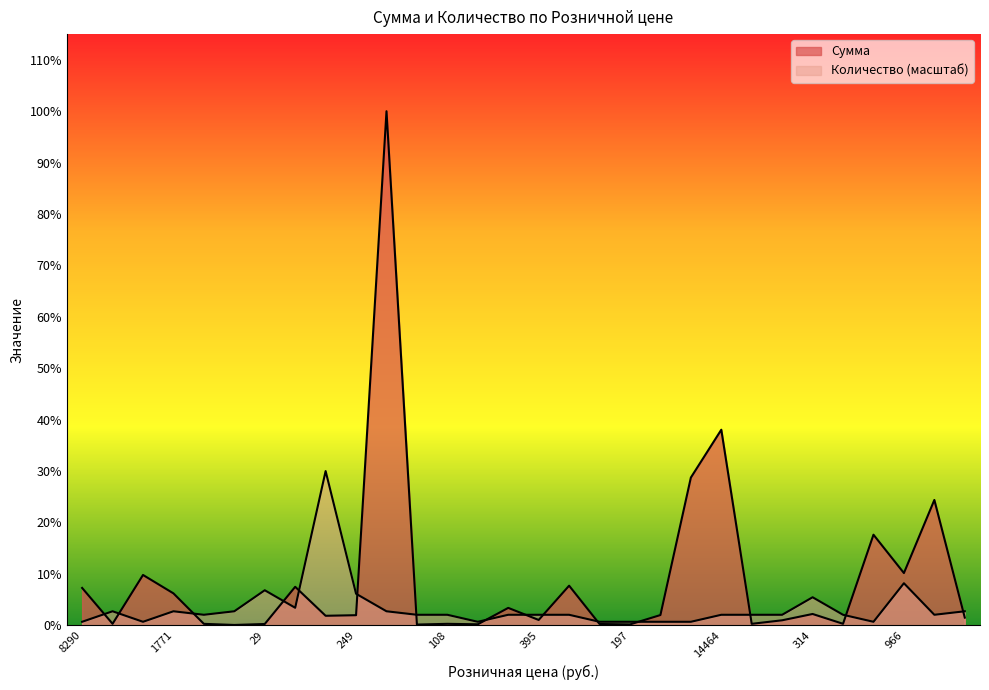

How many series are shown in this chart?

2